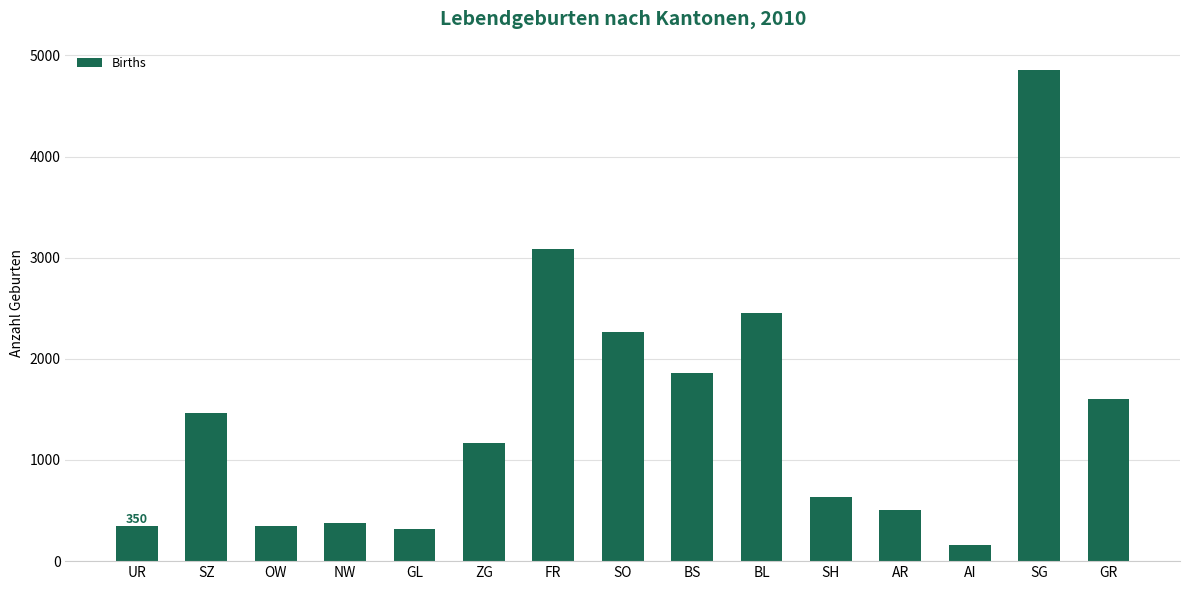

At which label is the value closest to 2505?

BL